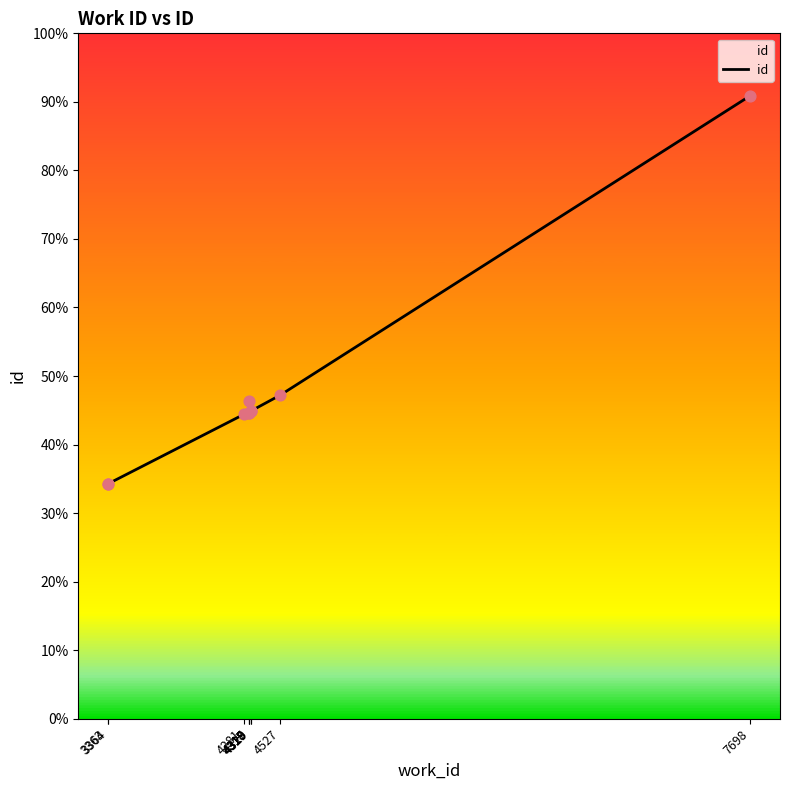

What is the change in value from 4281 to 7698?

+11718